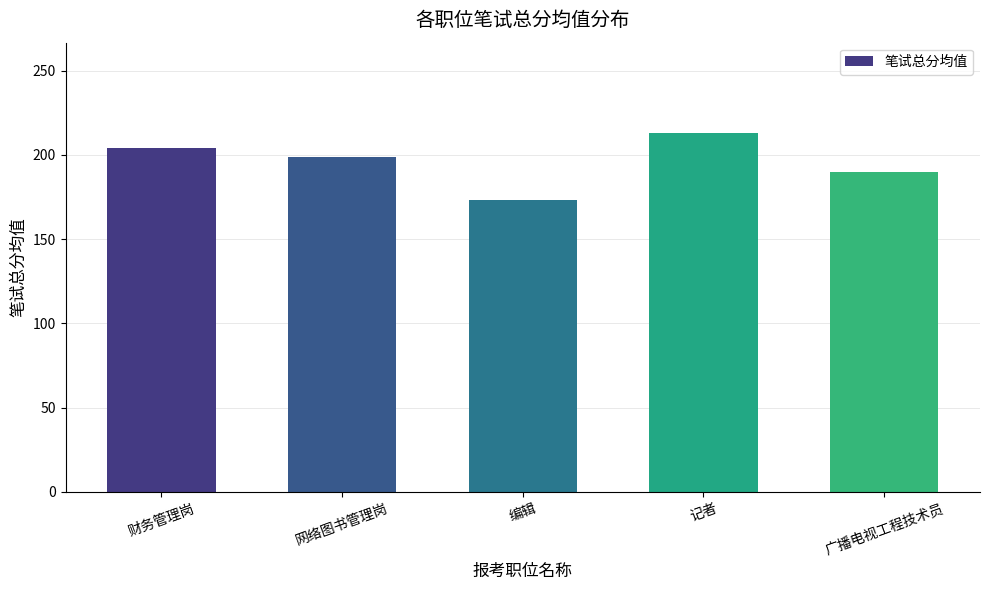

What is the approximate value at 财务管理岗?

204.2